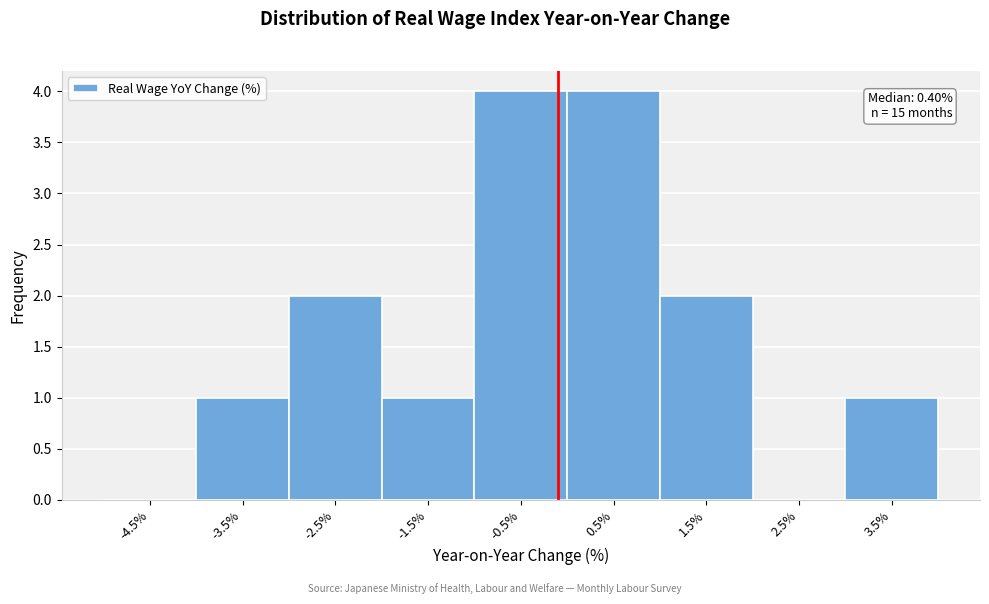

Reading right to left, transcribe all the data shown in this chart.

3.5%=1	2.5%=0	1.5%=2	0.5%=4	-0.5%=4	-1.5%=1	-2.5%=2	-3.5%=1	-4.5%=0